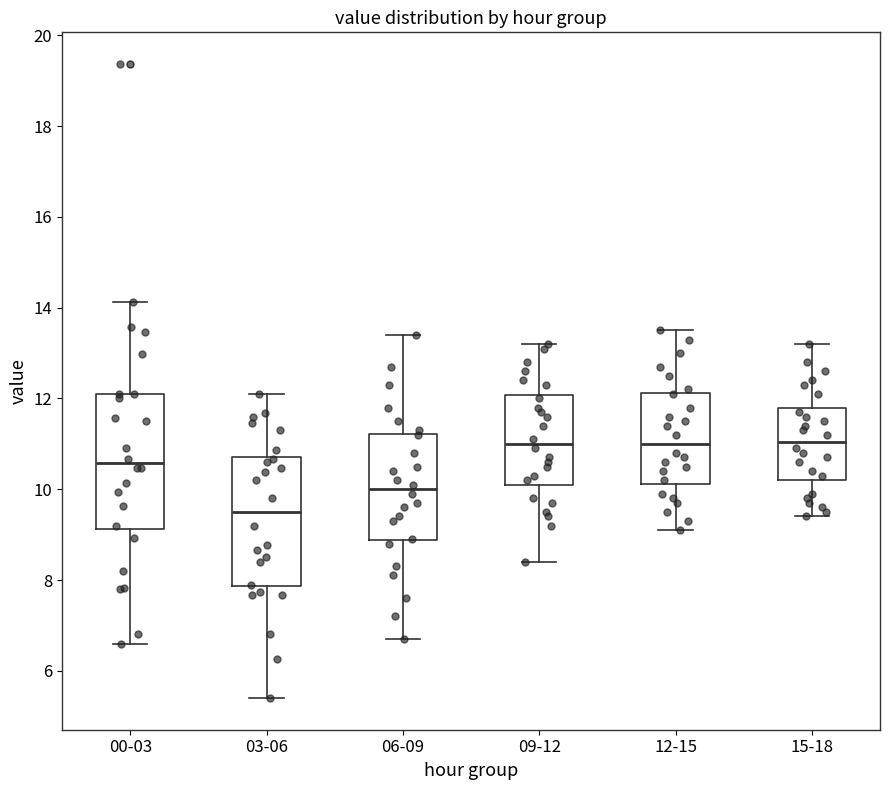

Reading left to right, transcribe this box plot: for each box, give where its median line is, the range the box spans, and where its two whiskers end, as read against the y-axis. The values are not printed on the chart, so give them approximately, as read against the axis.

00-03: median 10.6, box 9.2 to 12.2, whiskers 6.6 to 14.2
03-06: median 9.6, box 7.8 to 10.8, whiskers 5.4 to 12.2
06-09: median 10.0, box 8.8 to 11.2, whiskers 6.8 to 13.4
09-12: median 11.0, box 10.2 to 12.0, whiskers 8.4 to 13.2
12-15: median 11.0, box 10.2 to 12.2, whiskers 9.2 to 13.6
15-18: median 11.0, box 10.2 to 11.8, whiskers 9.4 to 13.2